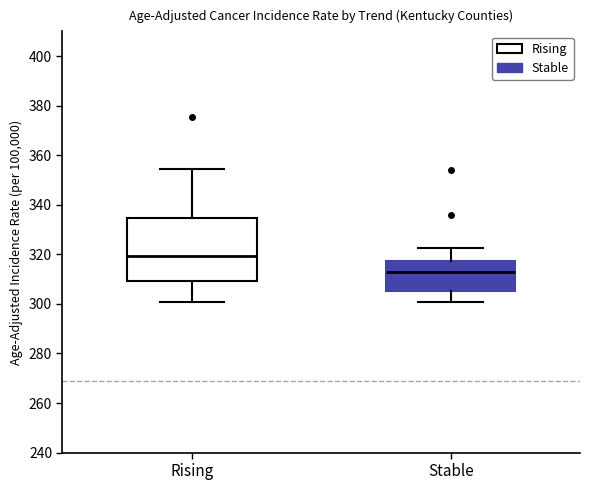

Which box is the tallest, from its lower edge to its upper edge?

Rising